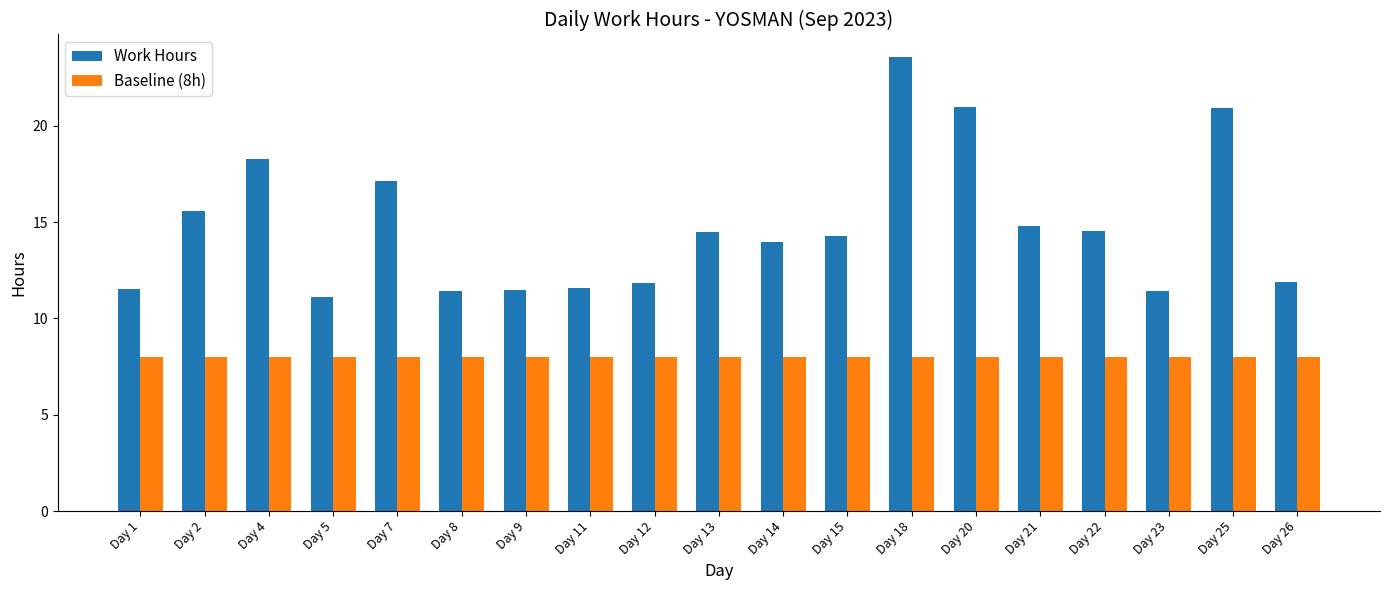

What is the minimum value shown in the chart?

8.0